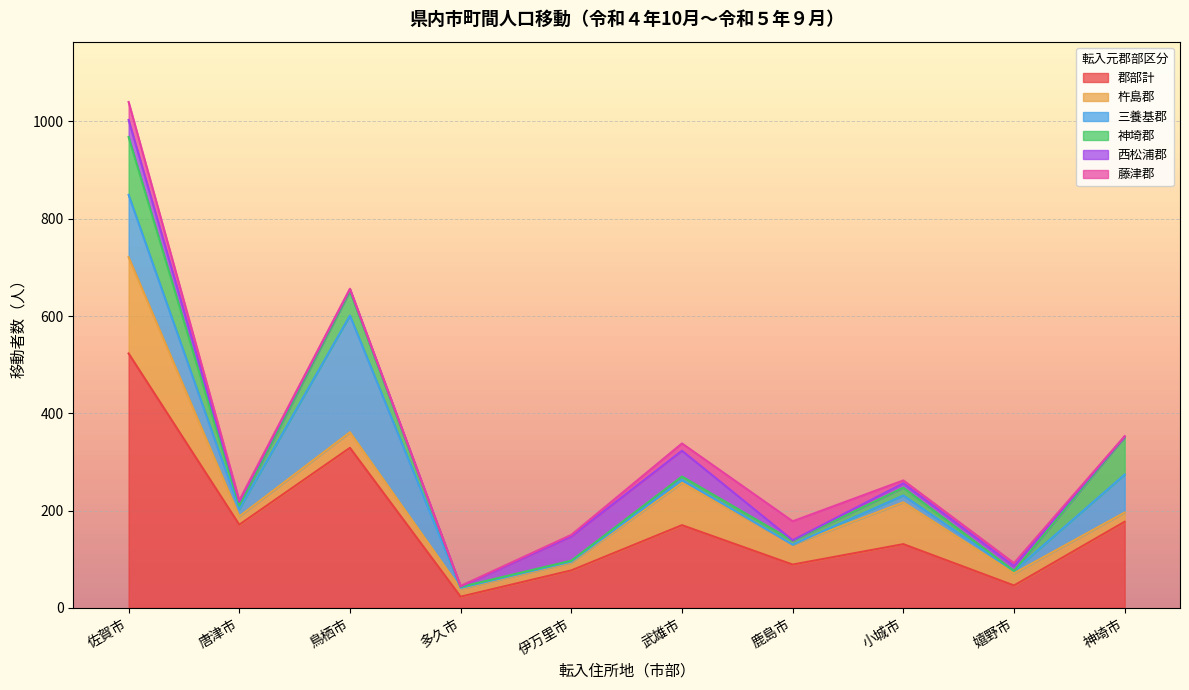

Does the chart display data point markers on the line(s)?

No